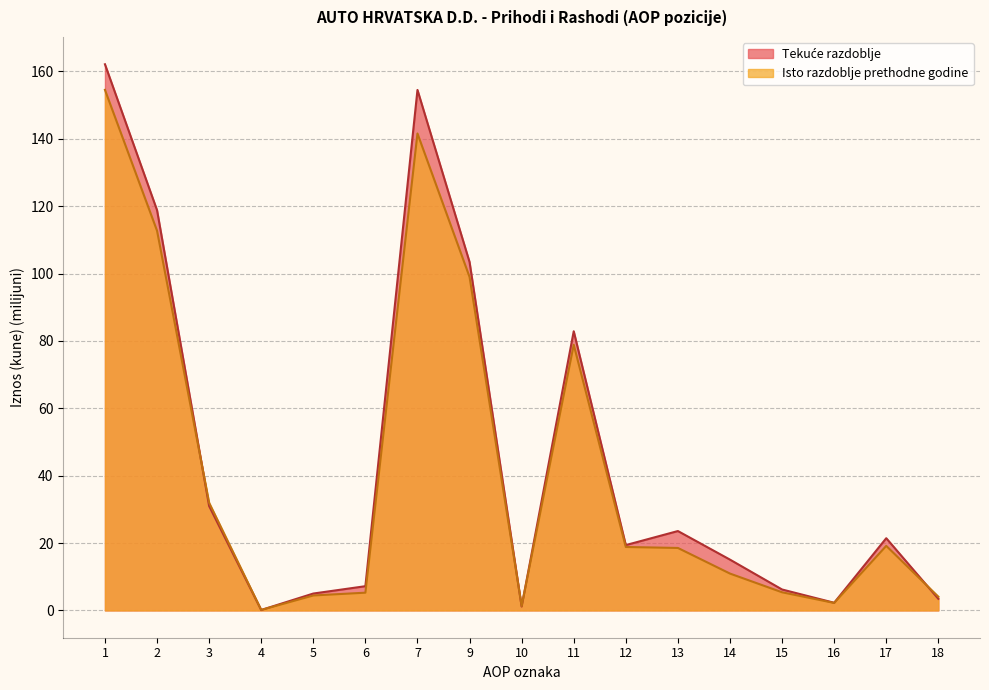

Which series has the widest spread of values?

Tekuće razdoblje